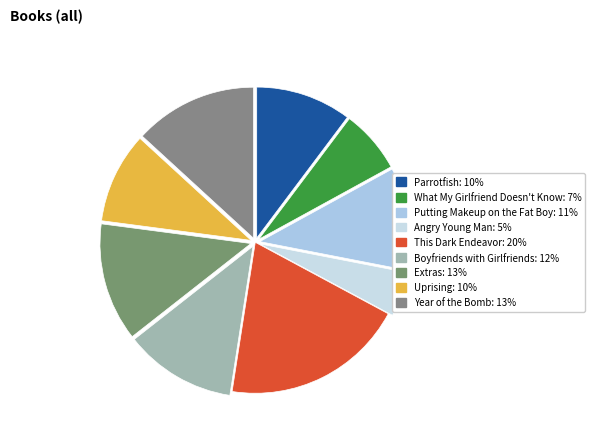

Which category has the smallest portion of the pie?

Angry Young Man